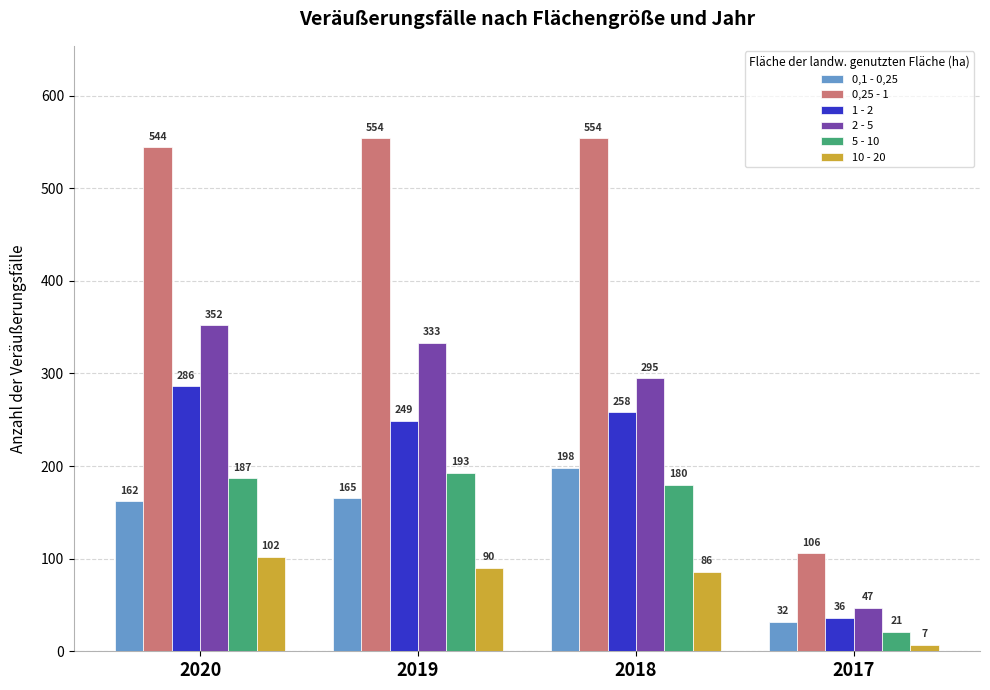

Between 2018 and 2017, which series saw the biggest shift?

0,25 - 1